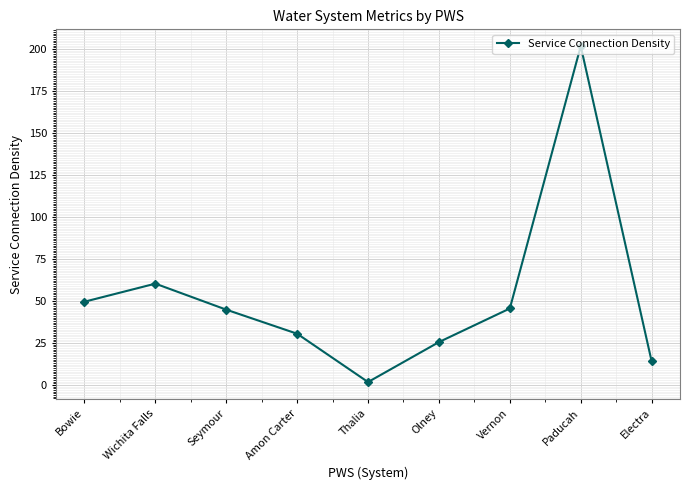

What is the minimum value shown in the chart?

1.7